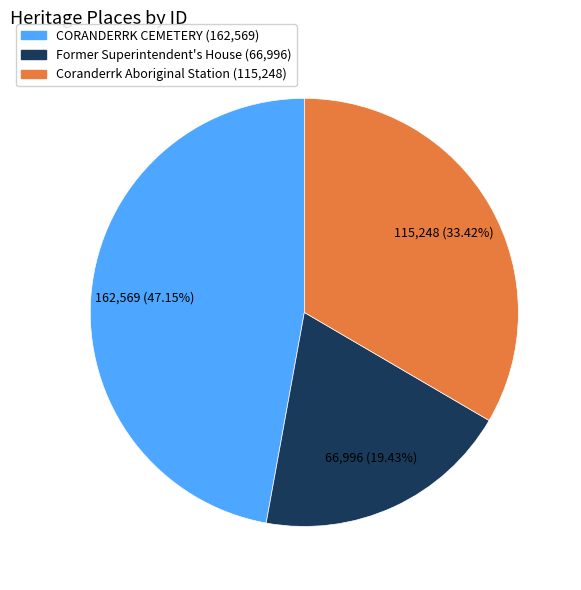

Does CORANDERRK CEMETERY represent more than half of the total?

No